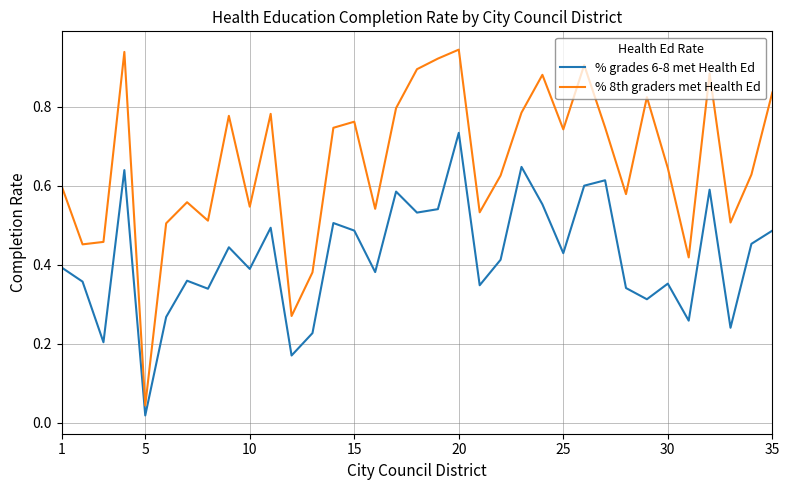

Which series has the largest total across all categories?

% 8th graders met Health Ed